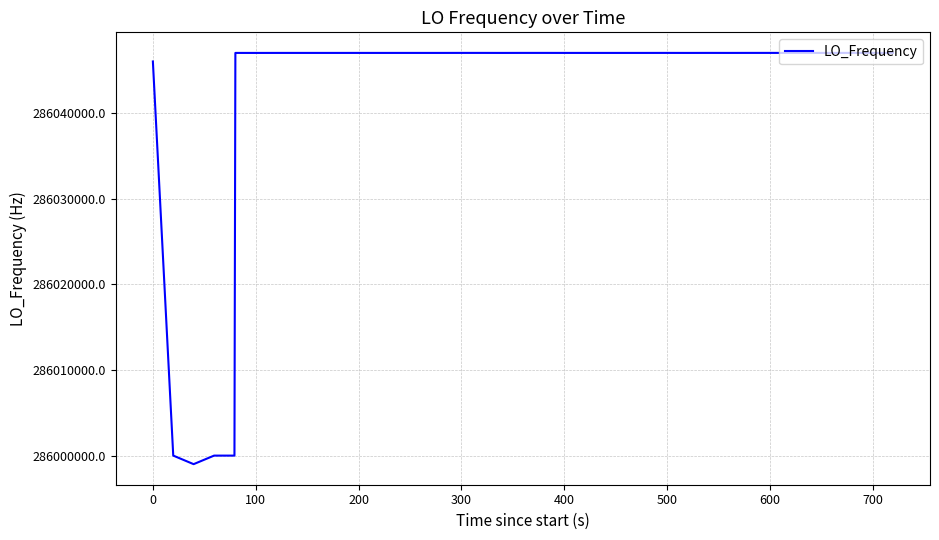

What is the maximum value shown in the chart?

286046999.6